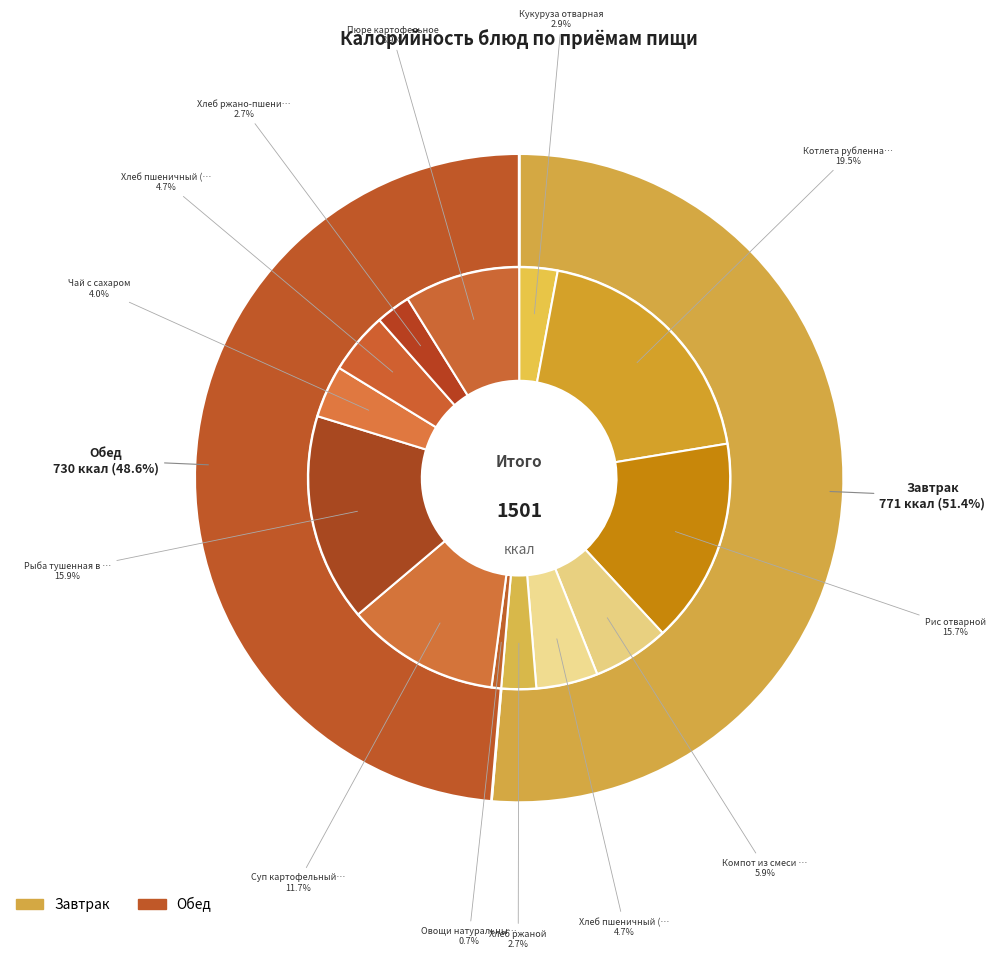

What portion of the pie excludes Пюре картофельное?

91.1%